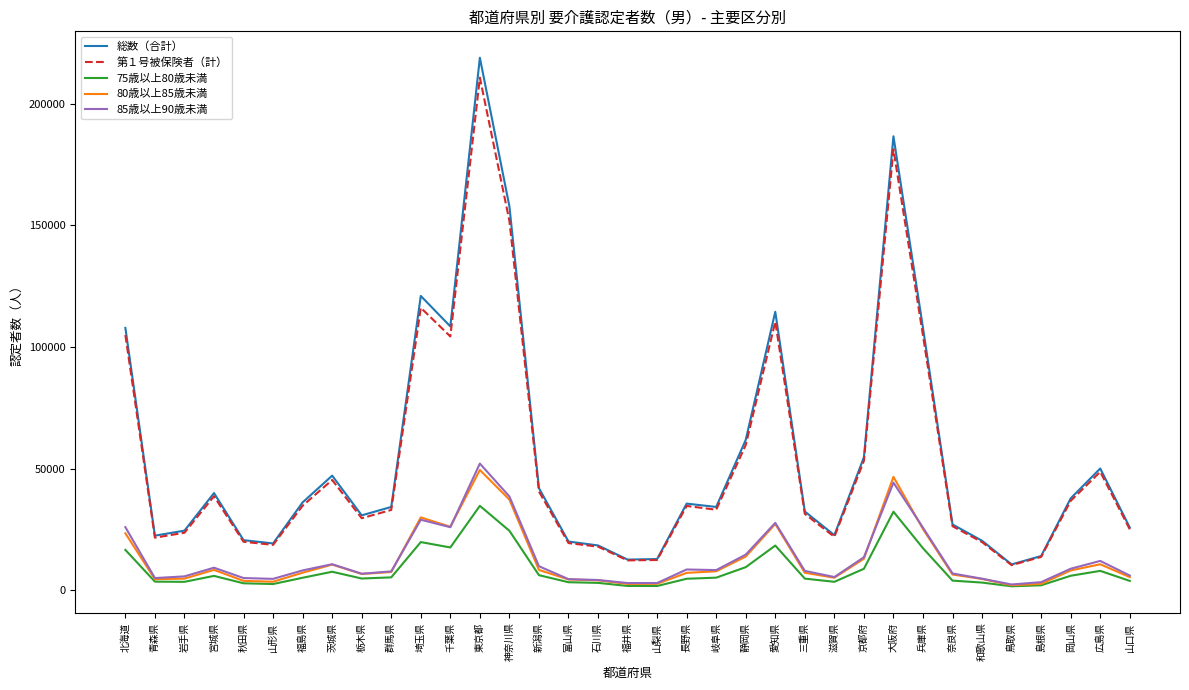

What is the minimum value for 75歳以上80歳未満?

1690